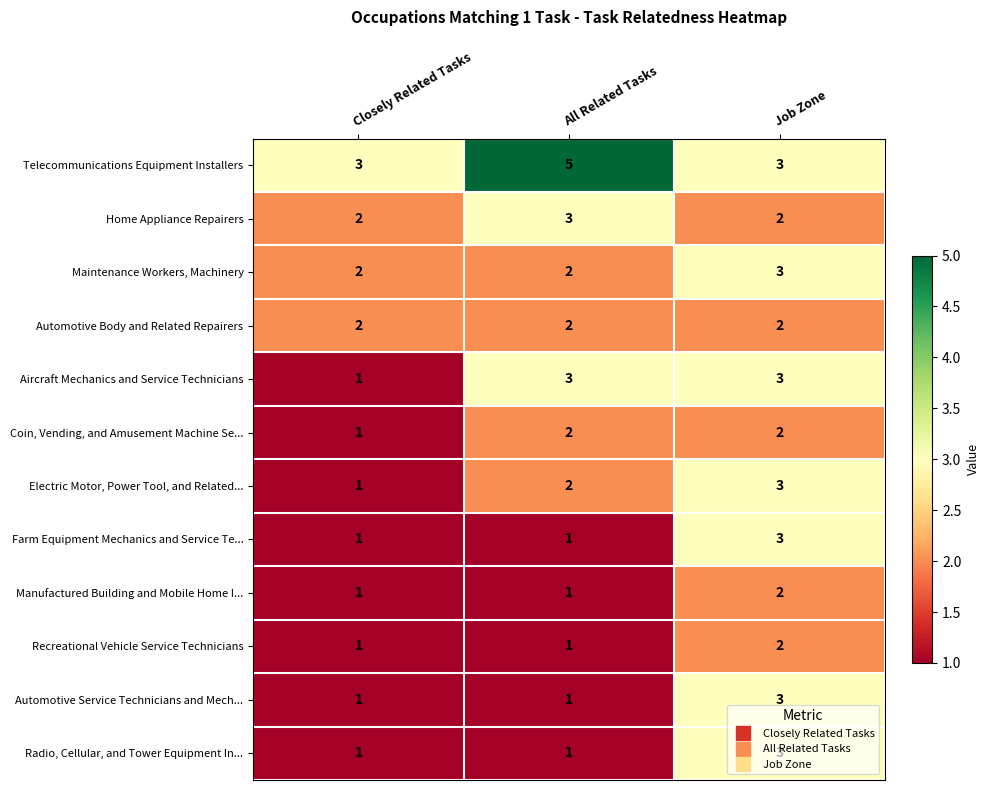

What is the total value across all series at All Related Tasks?

24